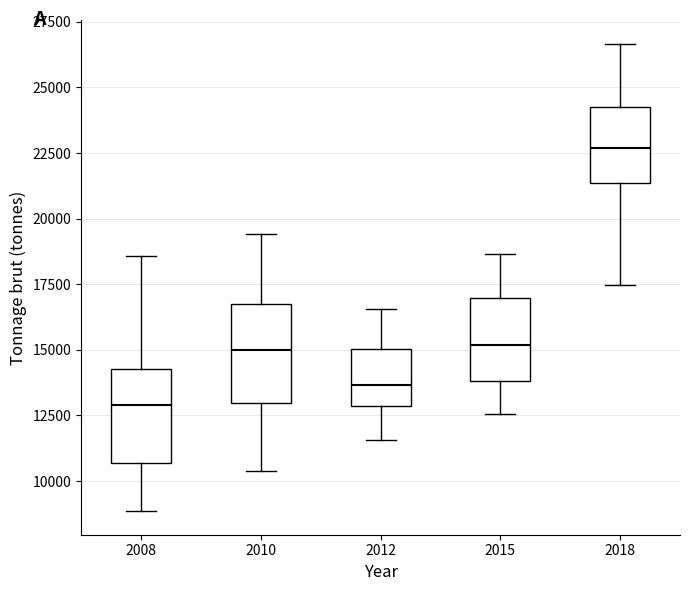

Which box's median line is the lowest?

2008